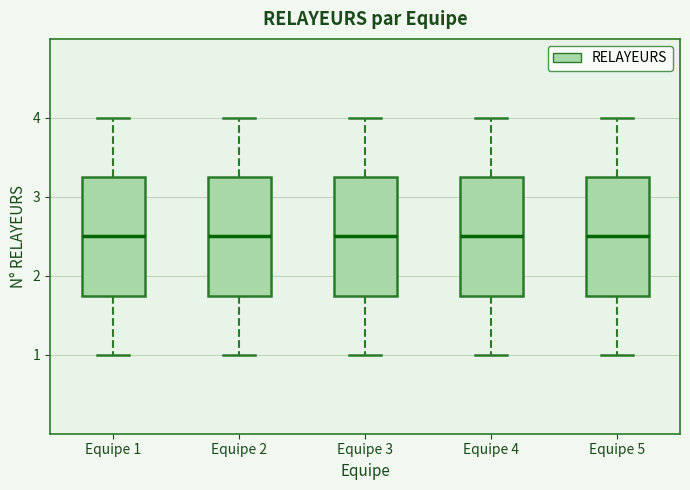

Reading left to right, read every box against the y-axis: the position of its median line, the range the box covers, and the ends of its whiskers. The values are not printed on the chart, so give them approximately, as read against the axis.

Equipe 1: median 2.5, box 1.8 to 3.3, whiskers 1.0 to 4.0
Equipe 2: median 2.5, box 1.8 to 3.3, whiskers 1.0 to 4.0
Equipe 3: median 2.5, box 1.8 to 3.3, whiskers 1.0 to 4.0
Equipe 4: median 2.5, box 1.8 to 3.3, whiskers 1.0 to 4.0
Equipe 5: median 2.5, box 1.8 to 3.3, whiskers 1.0 to 4.0